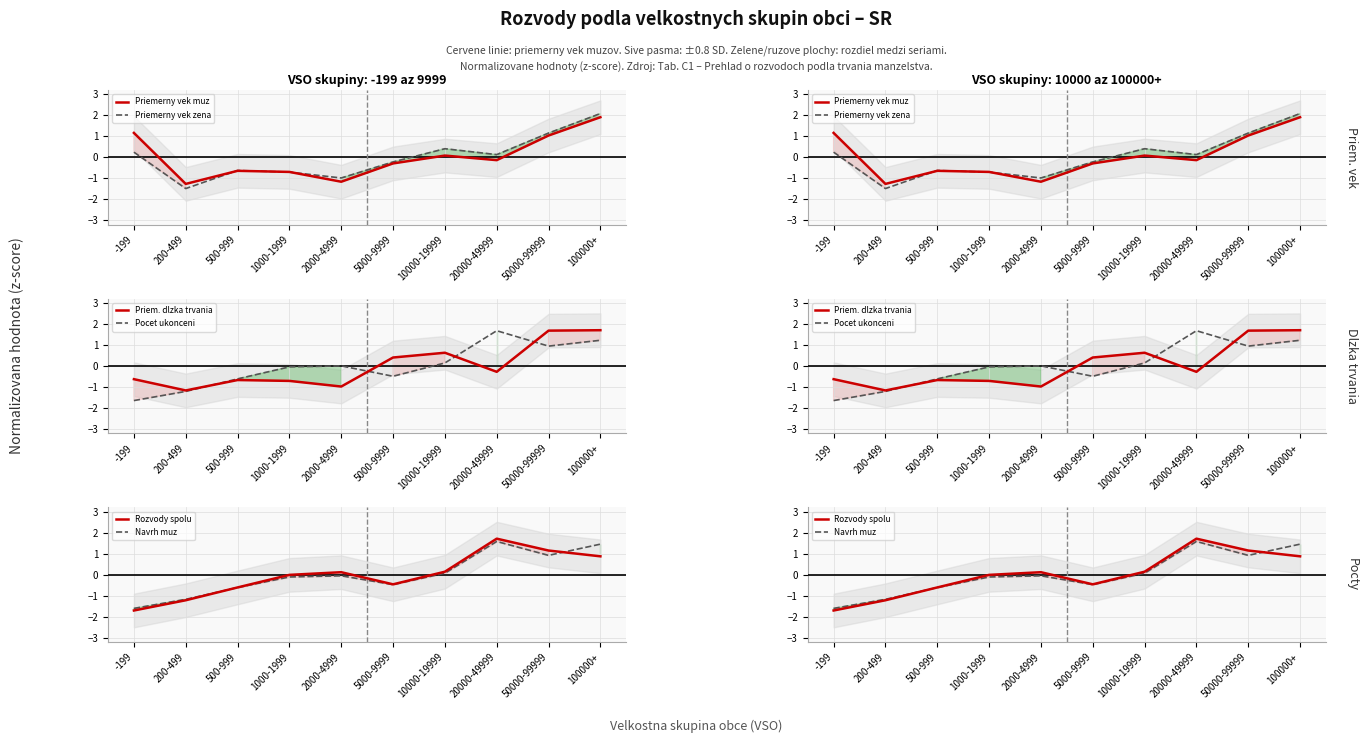

What is the label of the 4th point from the right?

10000-19999